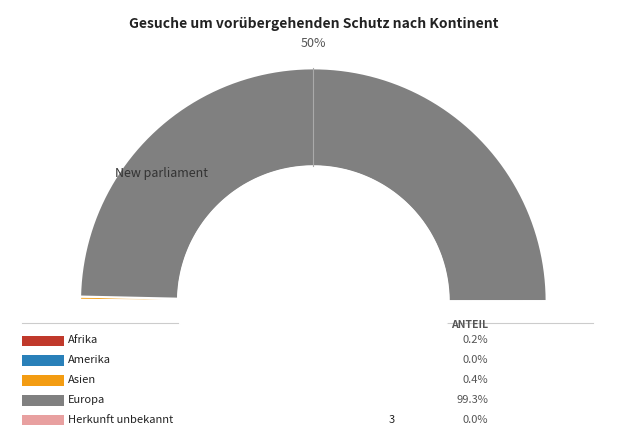

Approximately how many times larger is the value at Europa compared to Afrika?

415.5